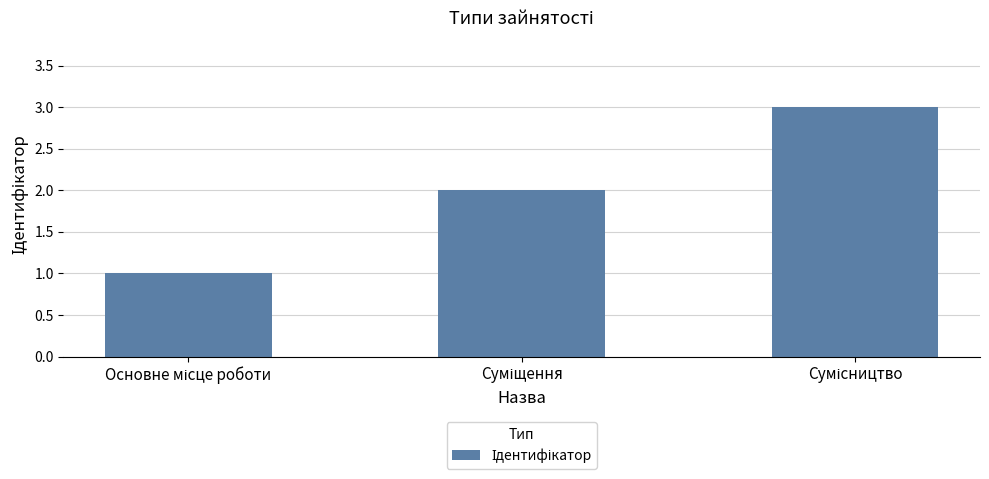

Does the chart contain any negative values?

No